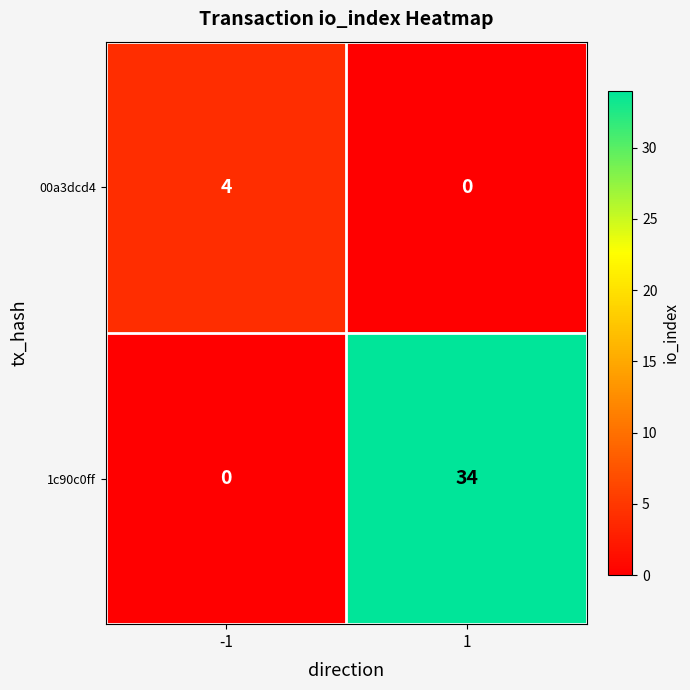

What is the spread (max minus min) of values at -1?

4